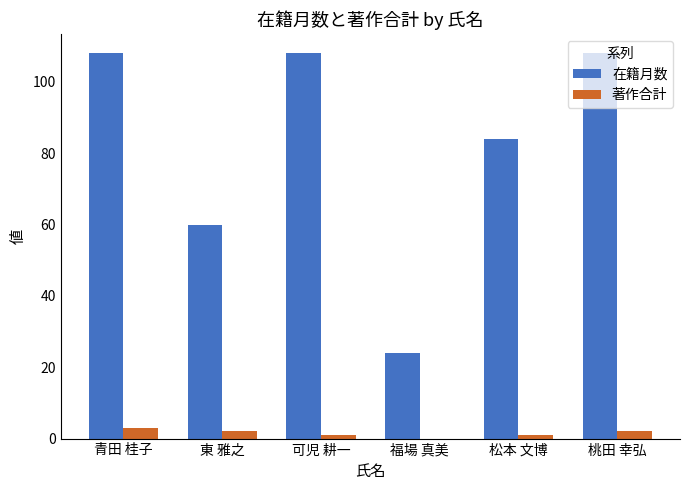

Are the bars horizontal?

No